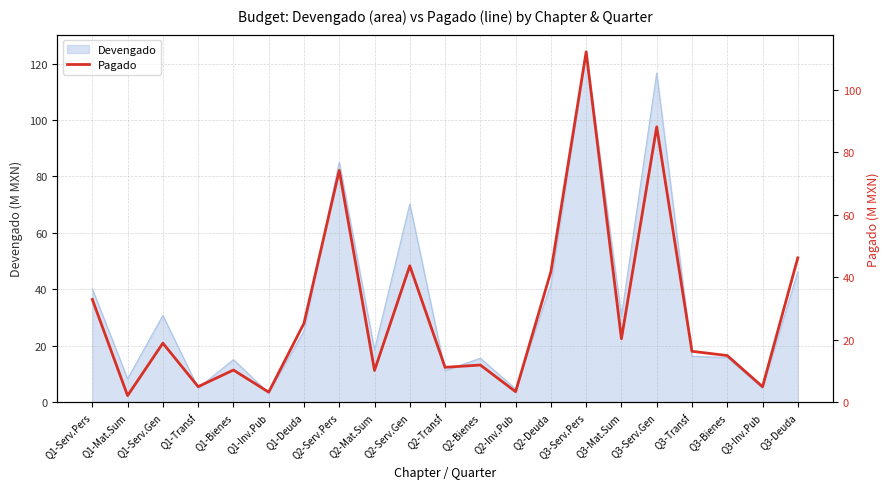

What is the highest value of the Devengado series?

124.1